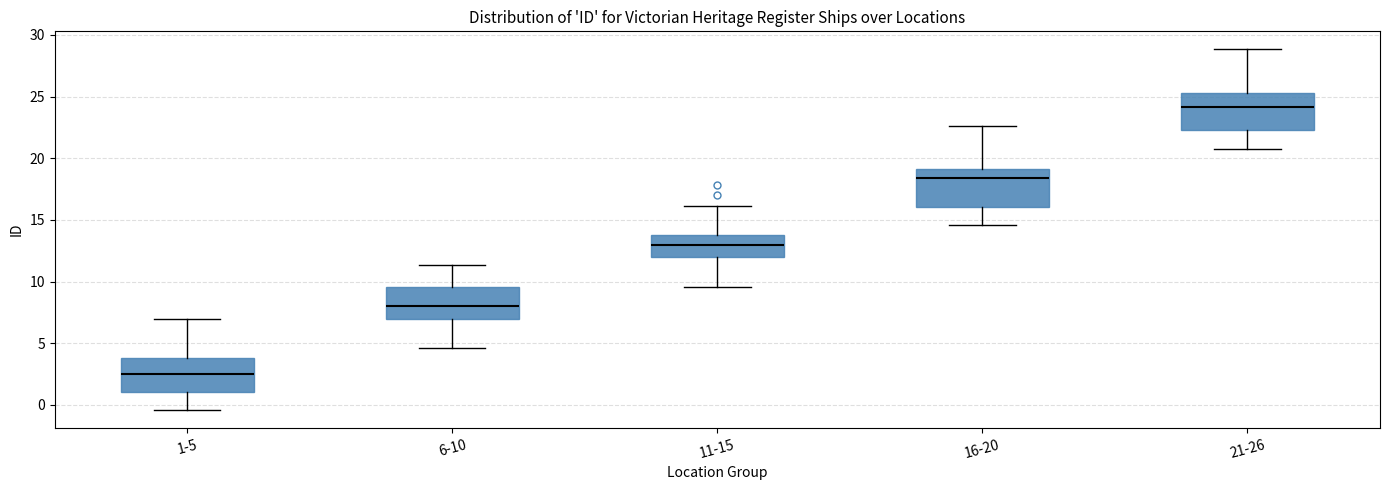

Reading left to right, transcribe this box plot: for each box, give where its median line is, the range the box spans, and where its two whiskers end, as read against the y-axis. The values are not printed on the chart, so give them approximately, as read against the axis.

1-5: median 2.5, box 1.0 to 4.0, whiskers -0.5 to 7.0
6-10: median 8.0, box 7.0 to 9.5, whiskers 4.5 to 11.5
11-15: median 13.0, box 12.0 to 14.0, whiskers 9.5 to 16.0
16-20: median 18.5, box 16.0 to 19.0, whiskers 14.5 to 22.5
21-26: median 24.0, box 22.5 to 25.5, whiskers 21.0 to 29.0